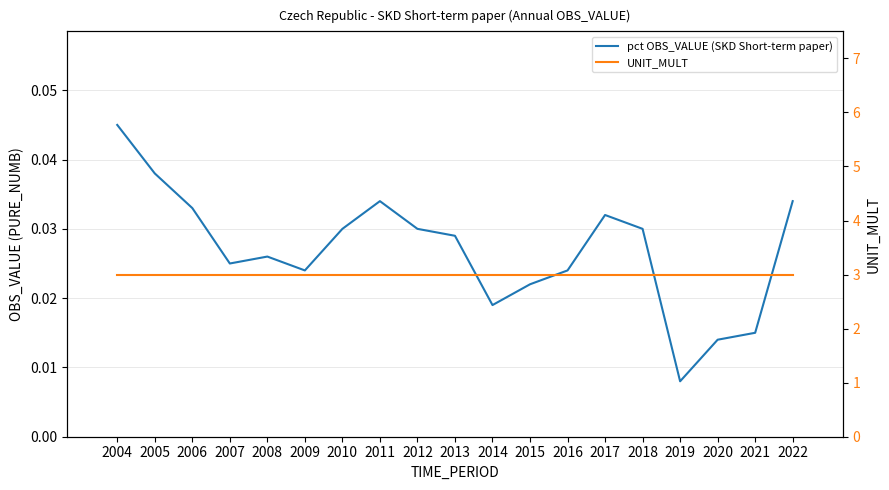

What is the value of the UNIT_MULT bar at the 11th from the left?

3.0